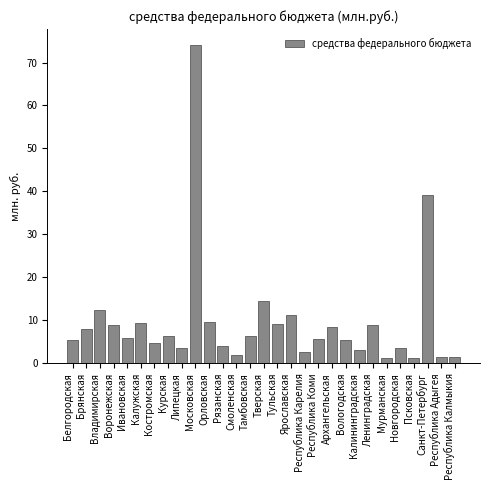

What is the label of the 24th bar from the left?

Мурманская